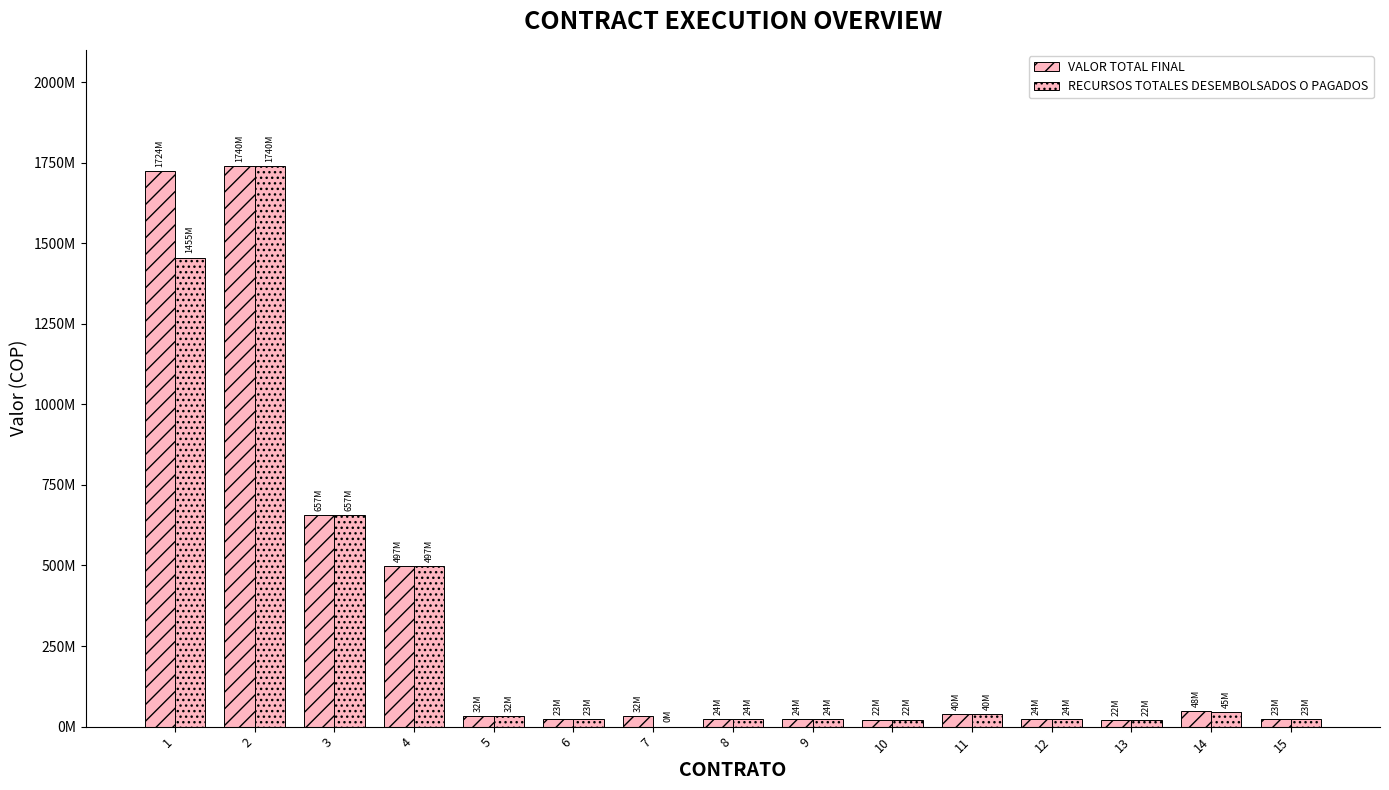

At which category is the sum across all series the highest?

2